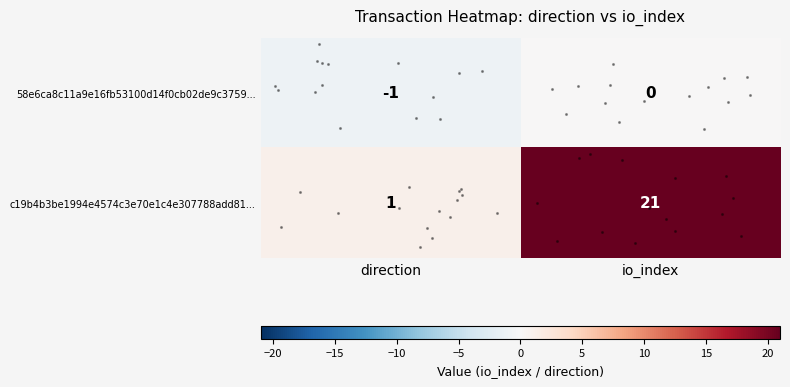

Reading right to left, extract all data points from this chart.

58e6ca8c11a9e16fb53100d14f0cb02de9c3759: 0	-1
c19b4b3be1994e4574c3e70e1c4e307788add81: 21	1